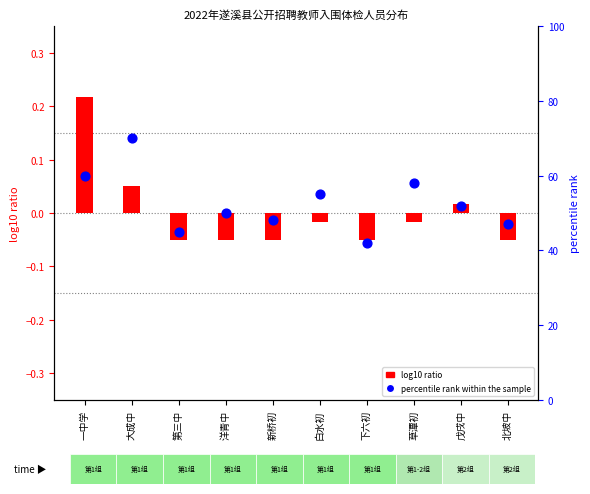

Is the value of log10 ratio at 白水初 greater than the value of percentile rank within the sample at 白水初?

No